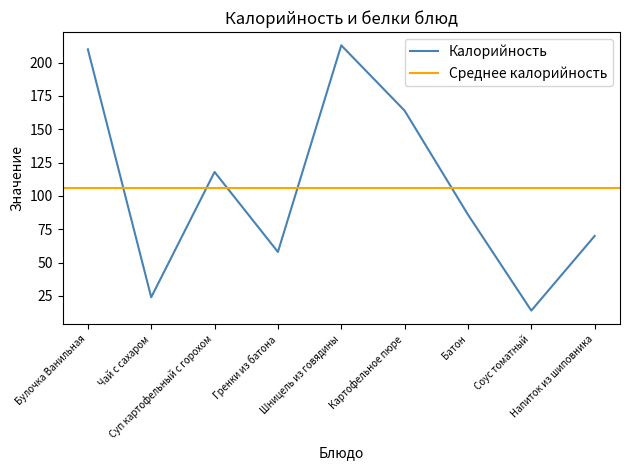

Where does the data first go above 86?

Булочка Ванильная